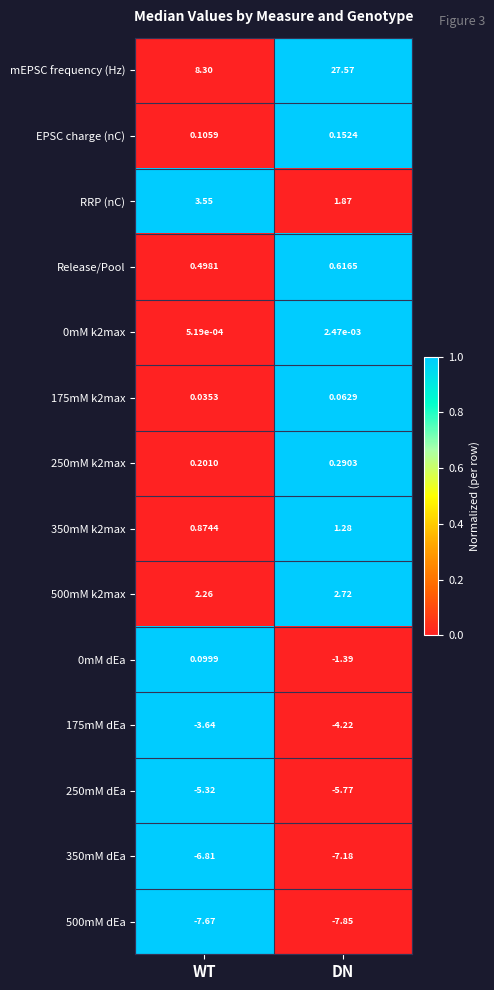

What is the maximum value shown in the chart?

27.6